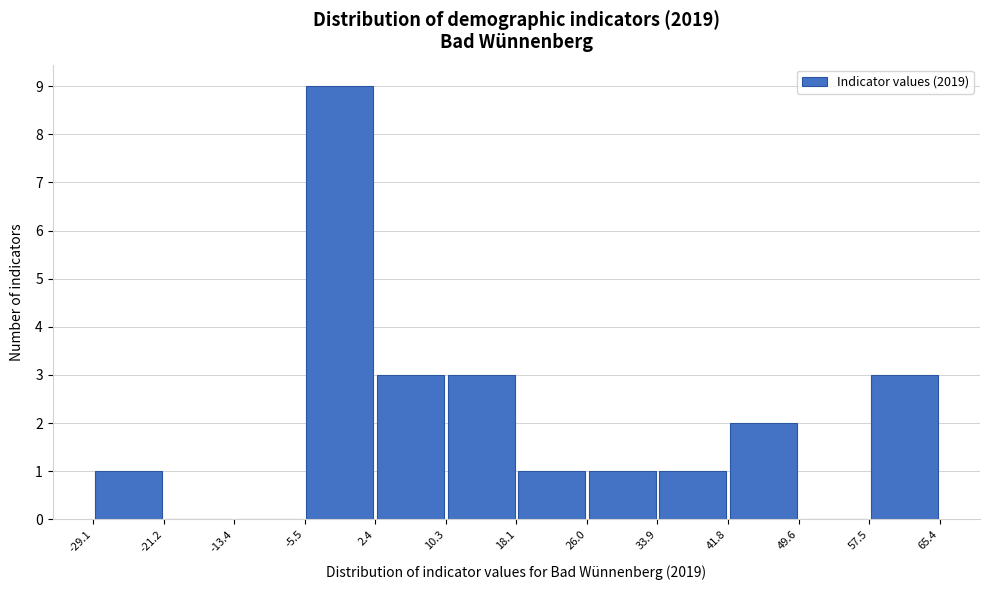

Reading left to right, list every bar in this chart as the range it spans on the x-axis followed by its height. The values are not printed on the chart, so give them approximately, as read against the axis.

-29.1 to -21.2: 1
-21.2 to -13.4: 0
-13.4 to -5.5: 0
-5.5 to 2.4: 9
2.4 to 10.3: 3
10.3 to 18.1: 3
18.1 to 26.0: 1
26.0 to 33.9: 1
33.9 to 41.8: 1
41.8 to 49.6: 2
49.6 to 57.5: 0
57.5 to 65.4: 3